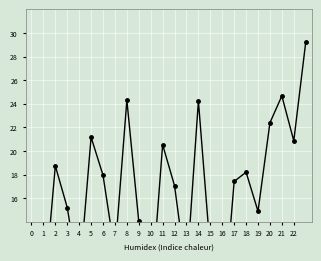

True or false: the data shows 29.2 at 23.

True